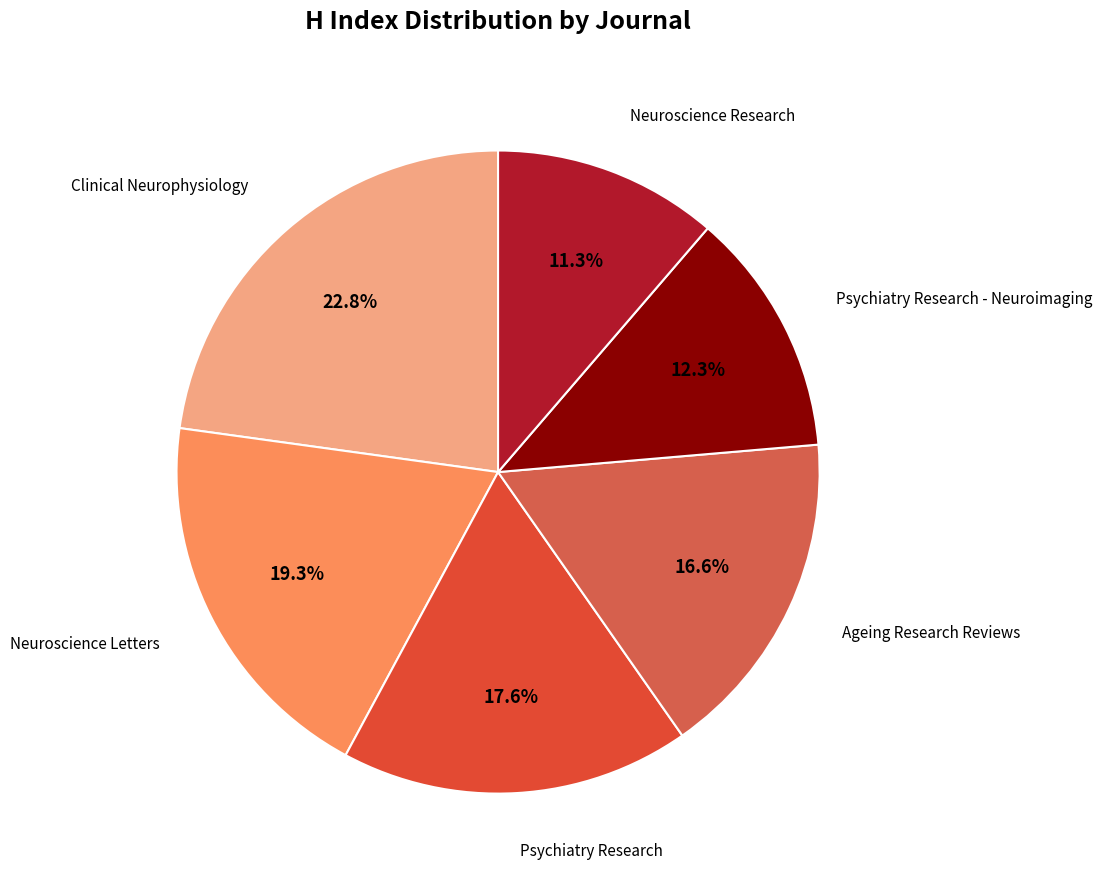

How many segments does this pie chart have?

6